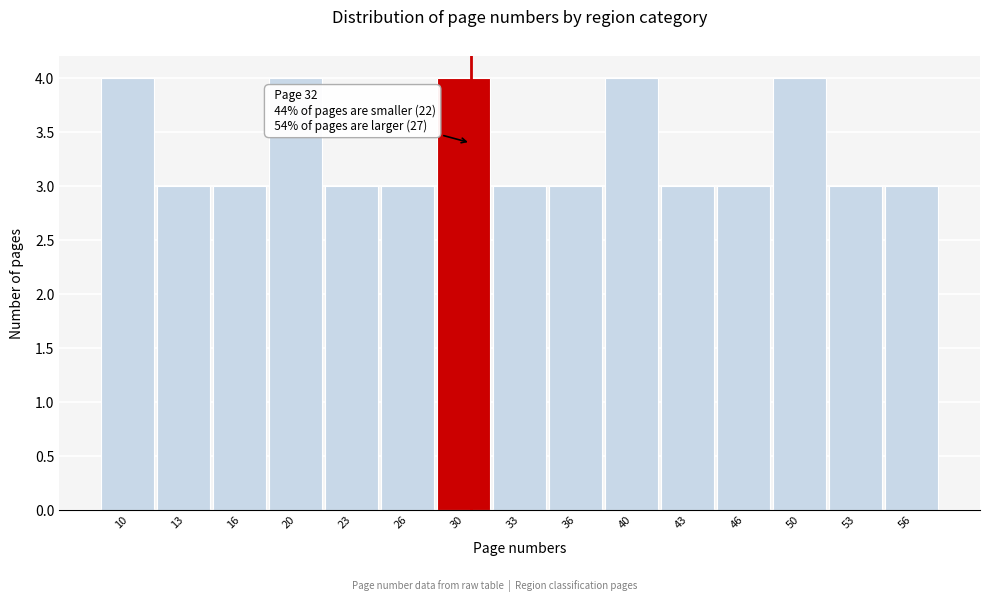

Reading left to right, what are all the values shown in this chart?

10=4	13=3	16=3	20=4	23=3	26=3	30=4	33=3	36=3	40=4	43=3	46=3	50=4	53=3	56=3